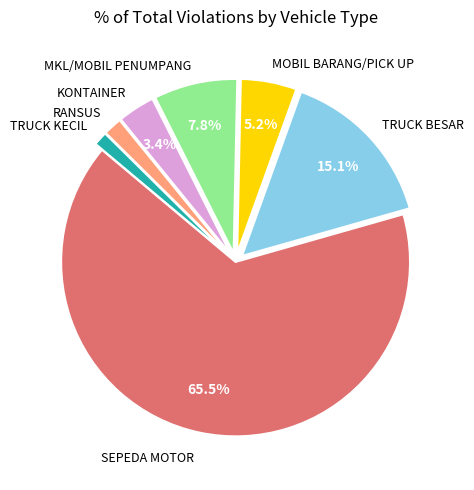

Count the number of slices in the pie.

7